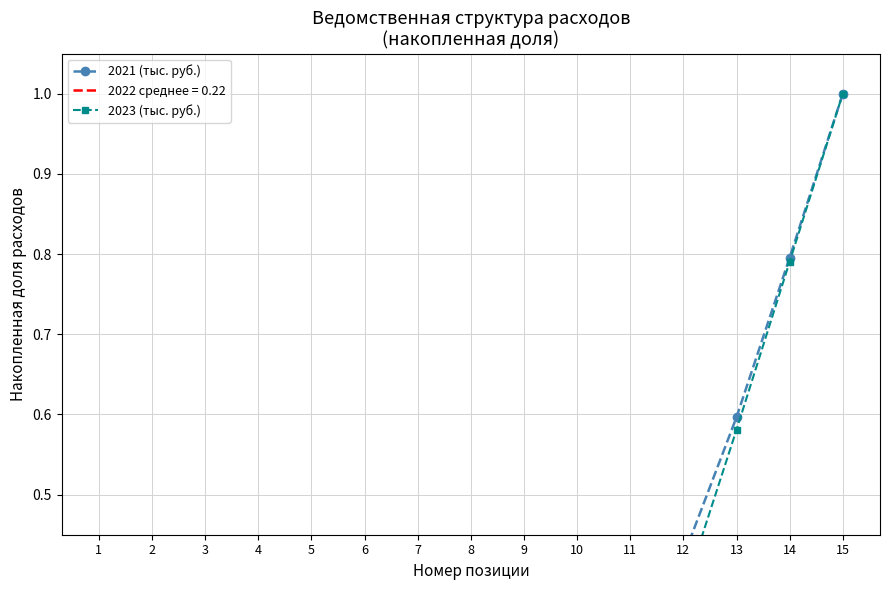

After their last crossing, which series has the higher values: 2021 (тыс. руб.) or 2023 (тыс. руб.)?

2021 (тыс. руб.)